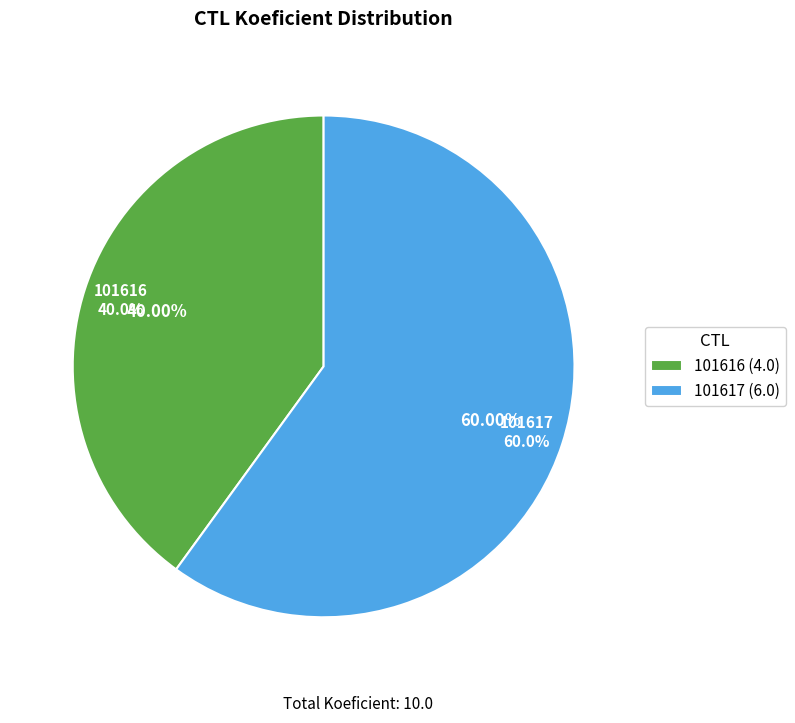

What percentage is NOT represented by 101617?

40.0%